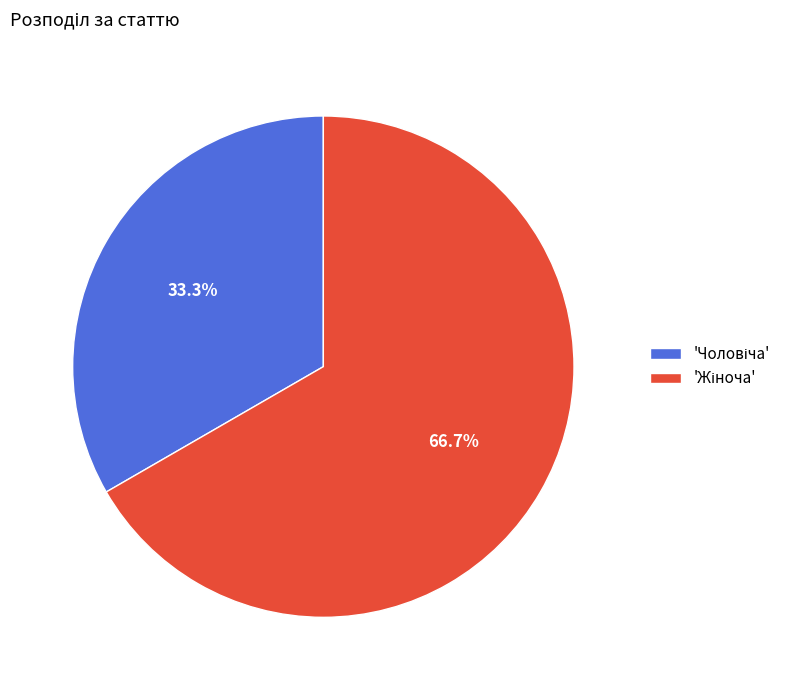

Is there any slice that represents more than half of the pie?

Yes